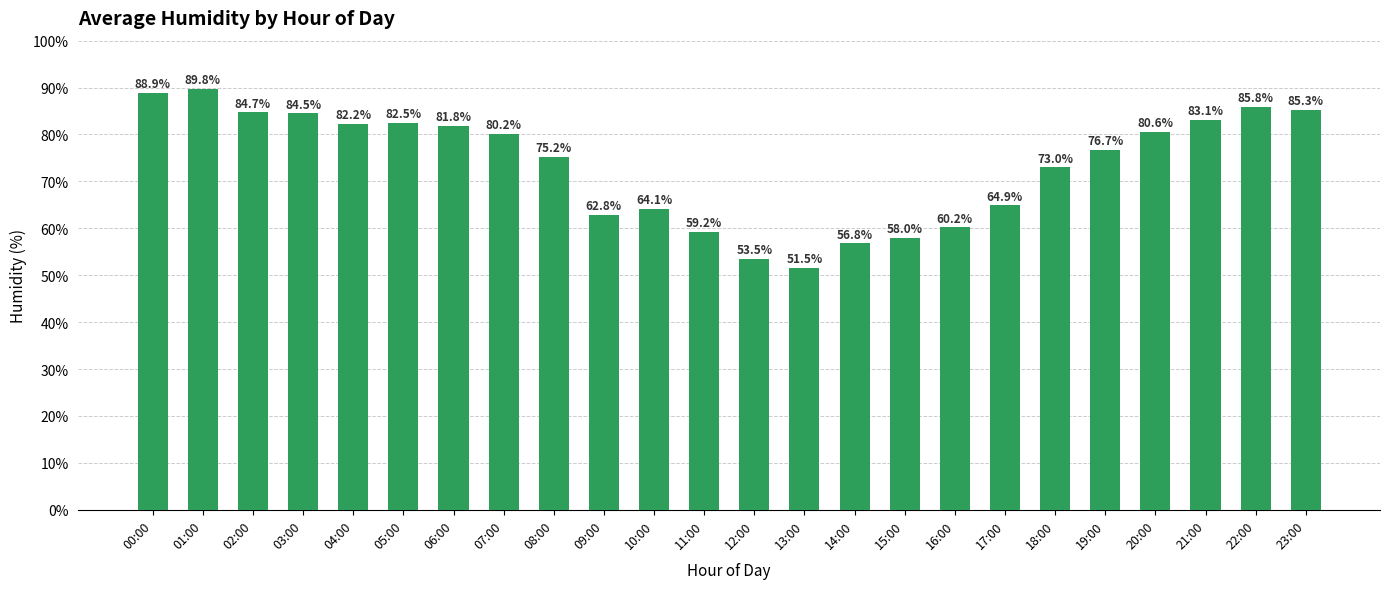

What is the maximum value shown in the chart?

89.8